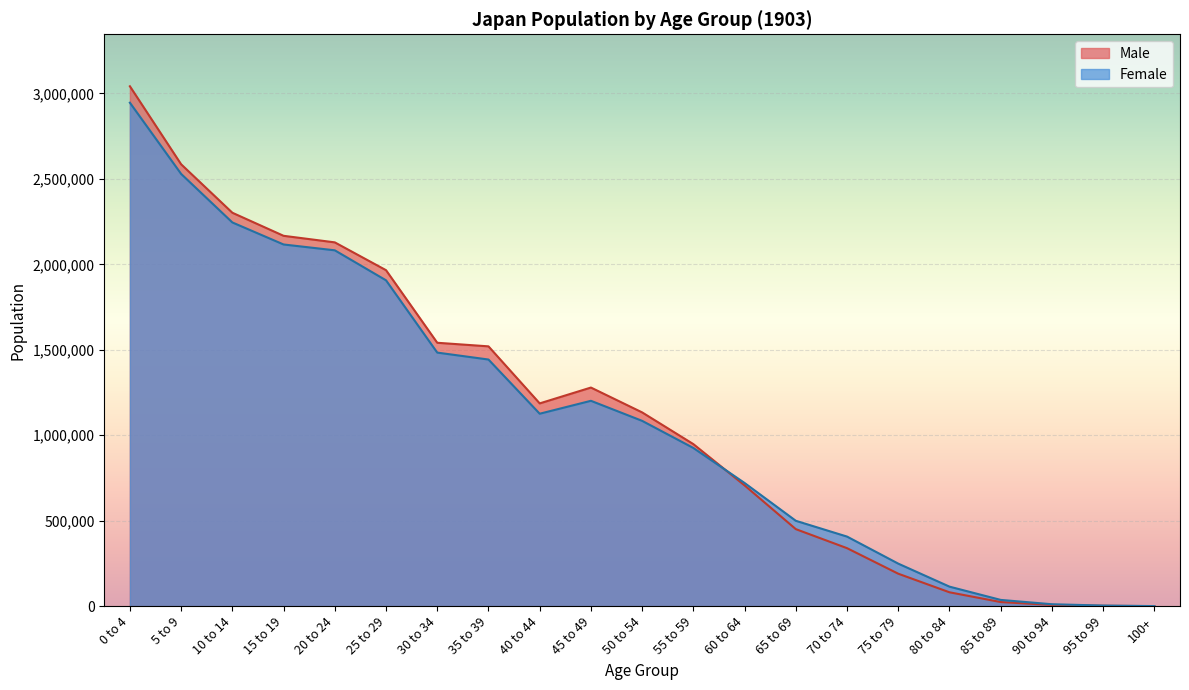

At which category does the chart reach its peak across all series?

0 to 4